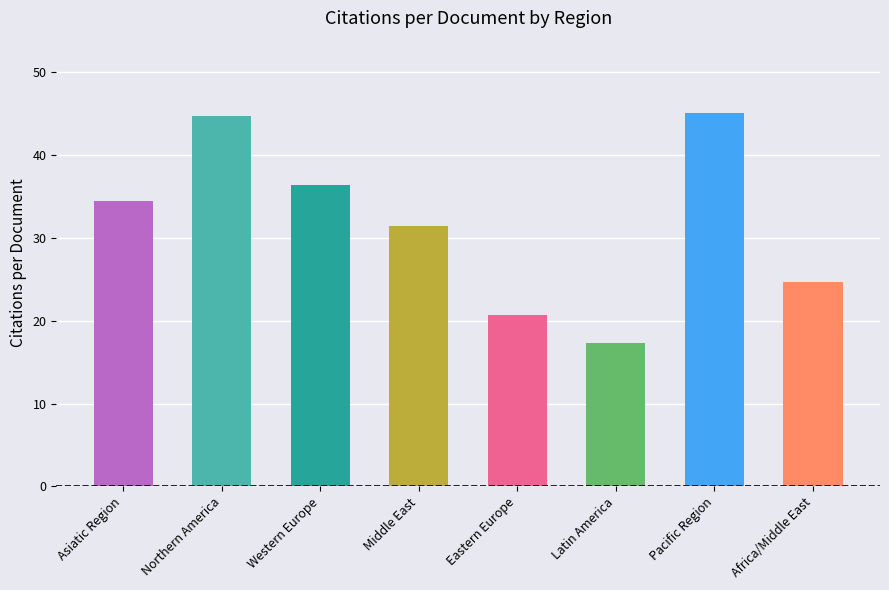

Which category has the highest value across all series?

Pacific Region